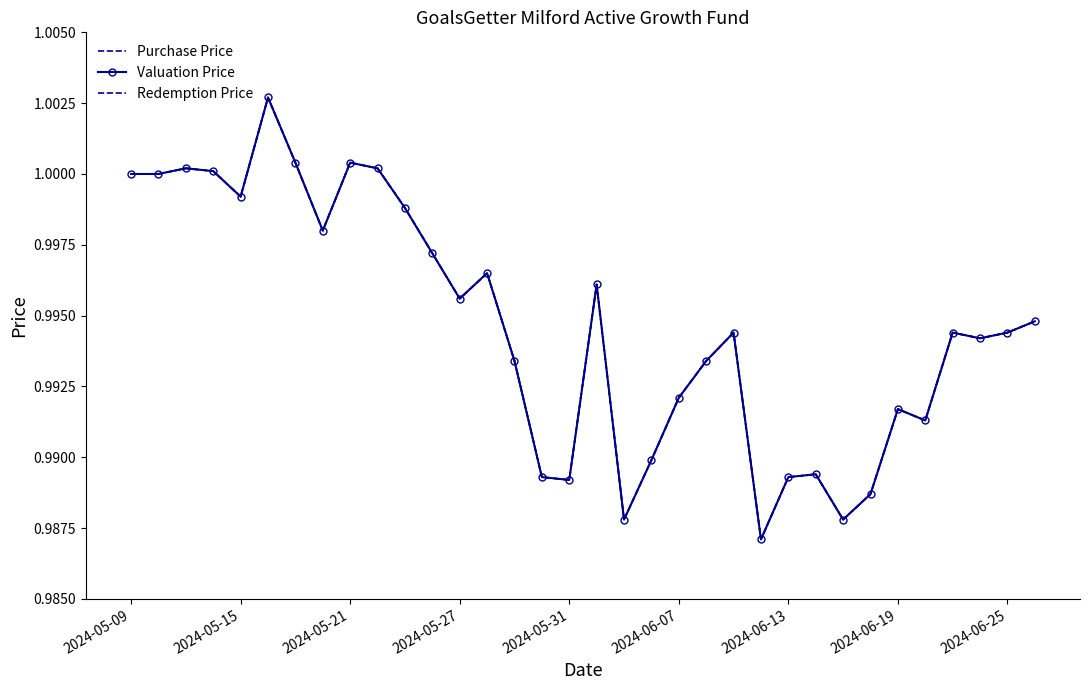

In Valuation Price, how many points are lower than both neighbors (excluding endpoints)?

9